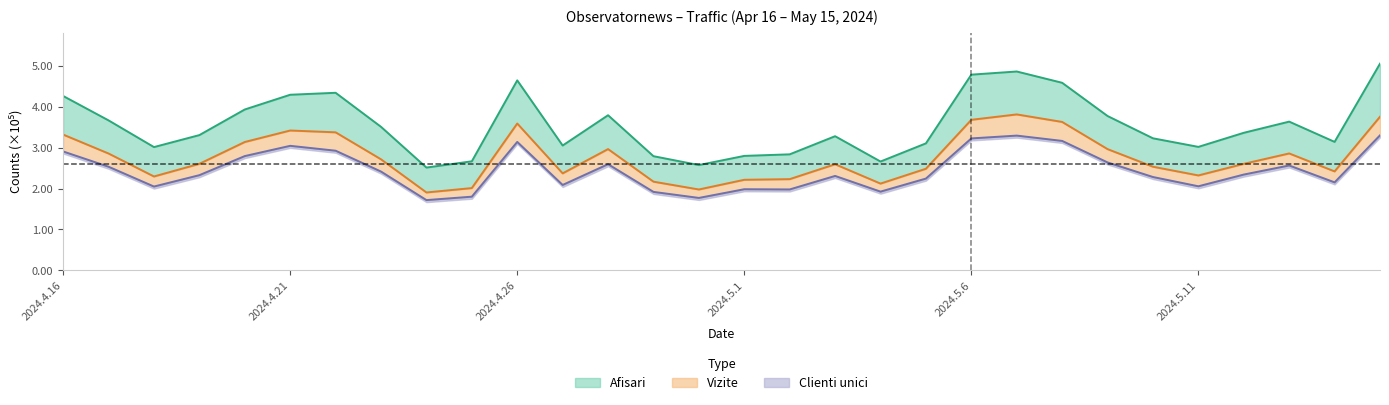

How many values in the Vizite series are below 2?

2